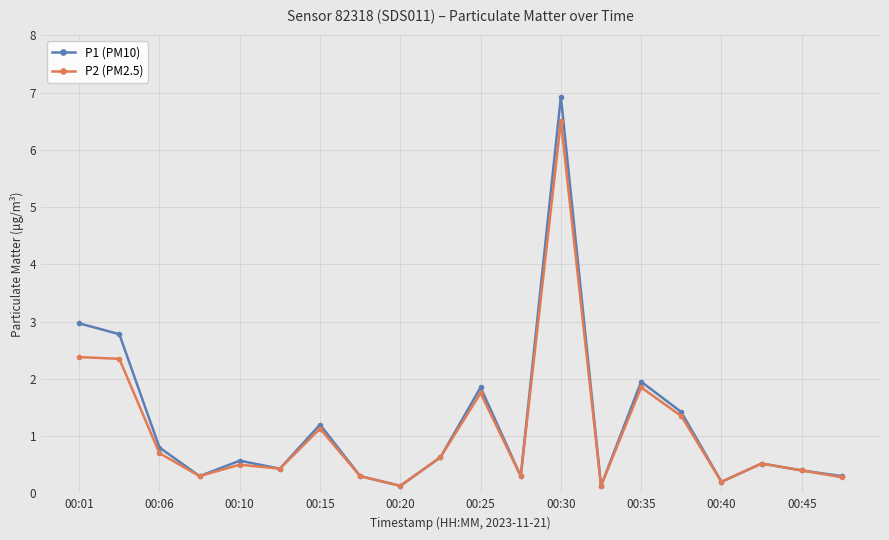

Which series has the largest range (max minus min)?

P1 (PM10)